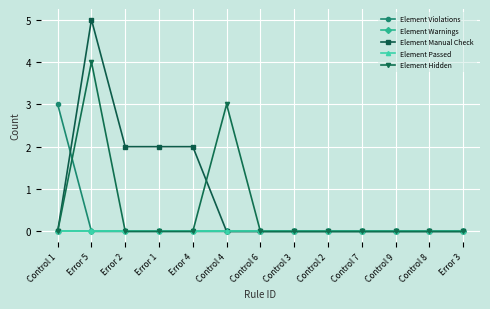

True or false: Element Warnings and Element Violations cross at least once.

False